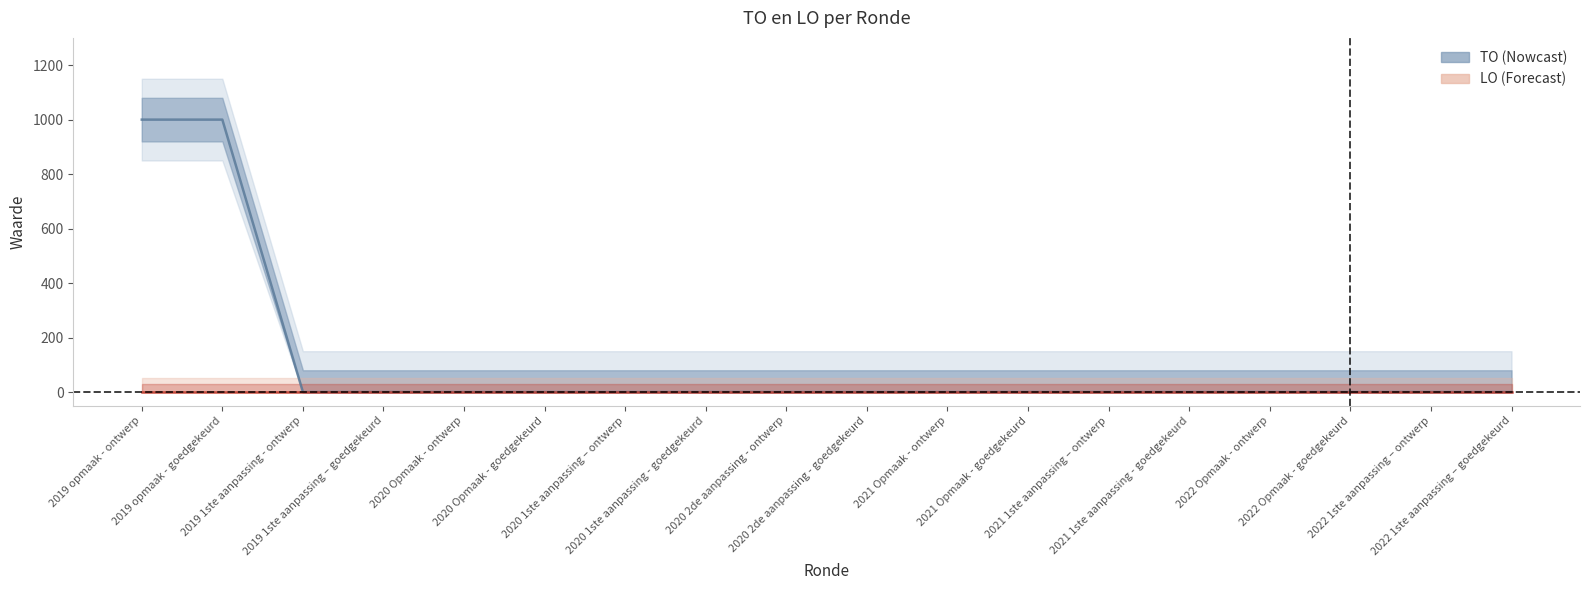

The value at 2022 1ste aanpassing – ontwerp is 0. True or false?

True